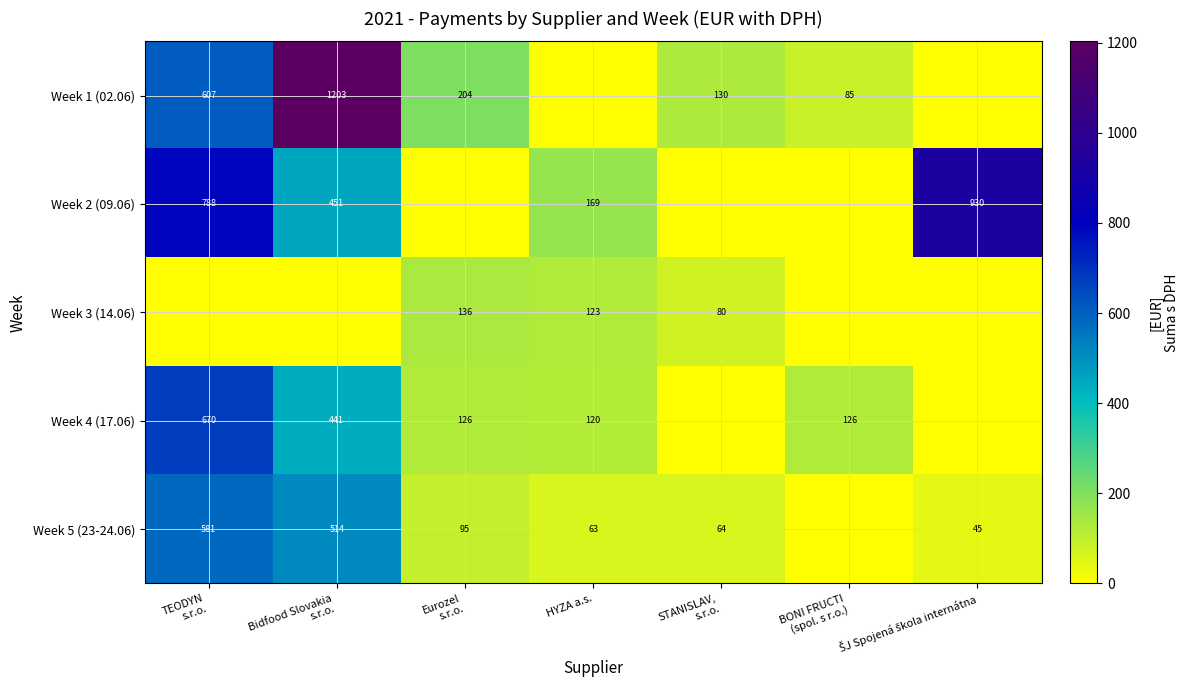

Count the number of data series in this chart.

5